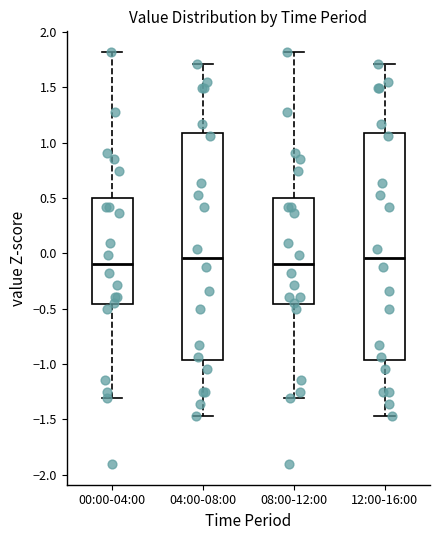

Where does the lower whisker of the box for 08:00-12:00 end on the y-axis? The values are not printed on the chart, so give them approximately, as read against the axis.

-1.30